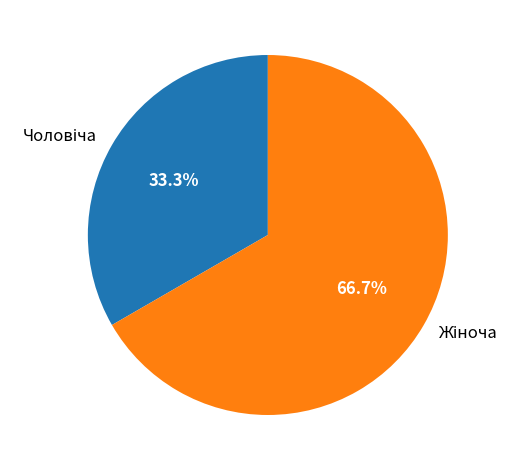

Is there a majority slice in this chart?

Yes